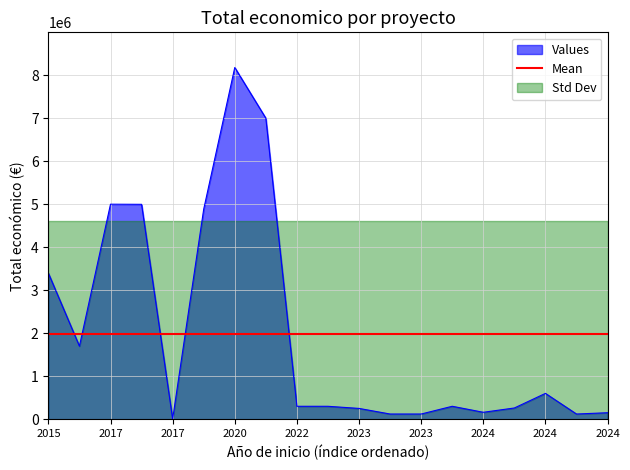

How many lines are shown in the chart?

1